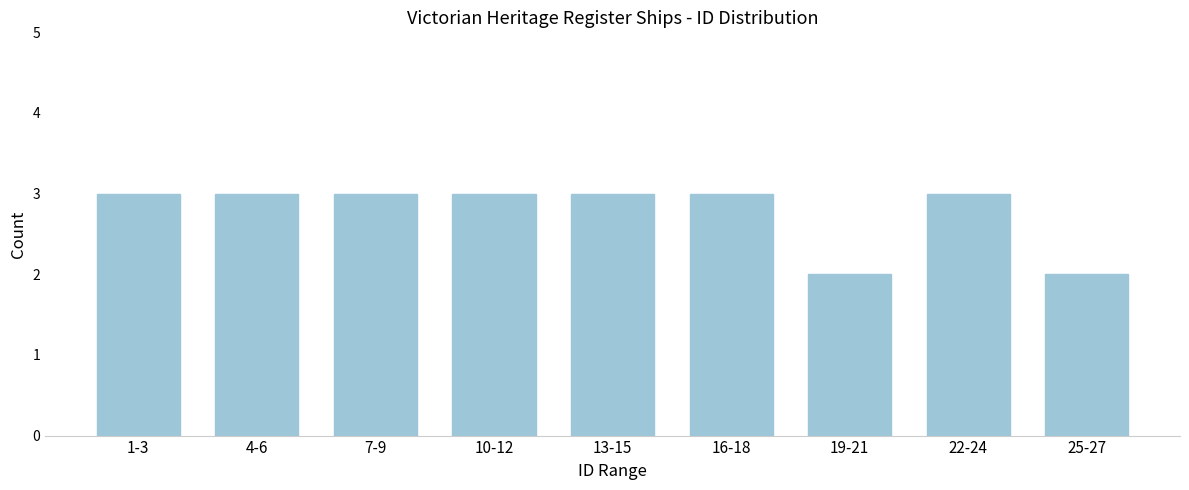

Reading left to right, what are all the values shown in this chart?

3	3	3	3	3	3	2	3	2